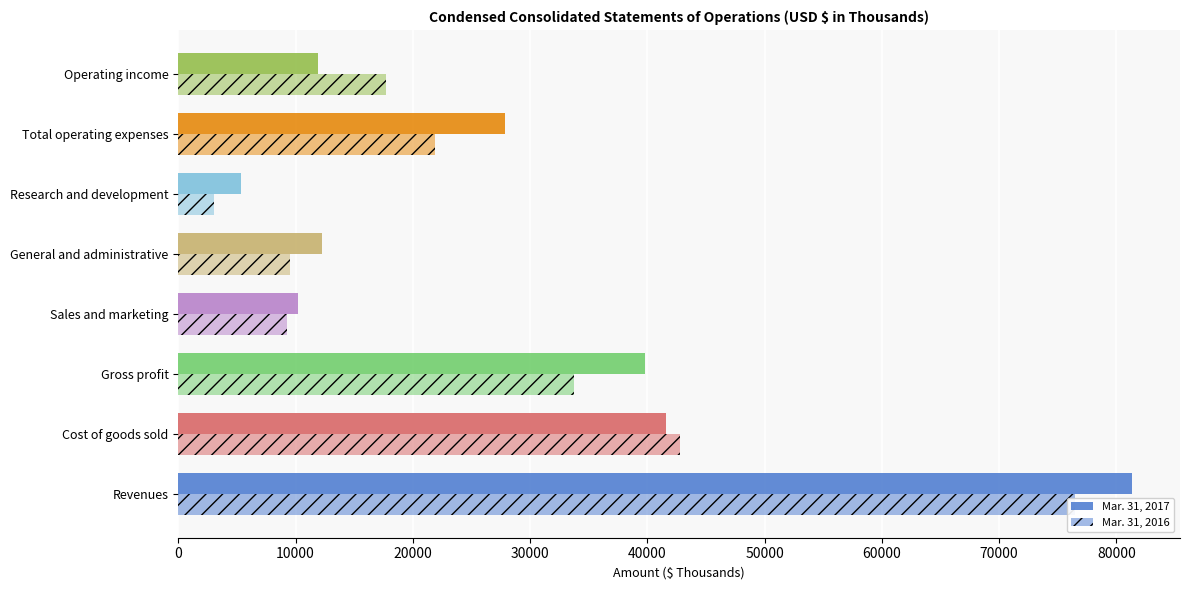

What is the value of the Mar. 31, 2017 bar at the 8th from the left?

11927